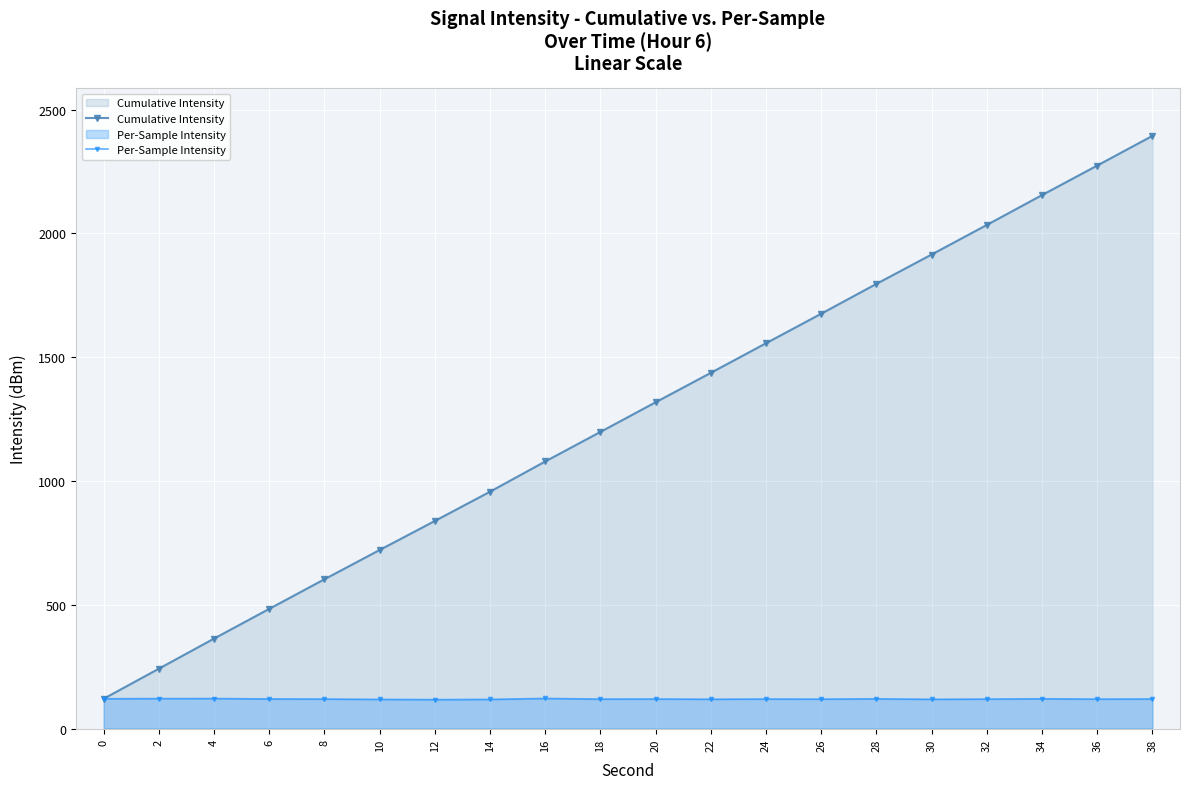

At which category does Per-Sample Intensity reach its first local peak?

4